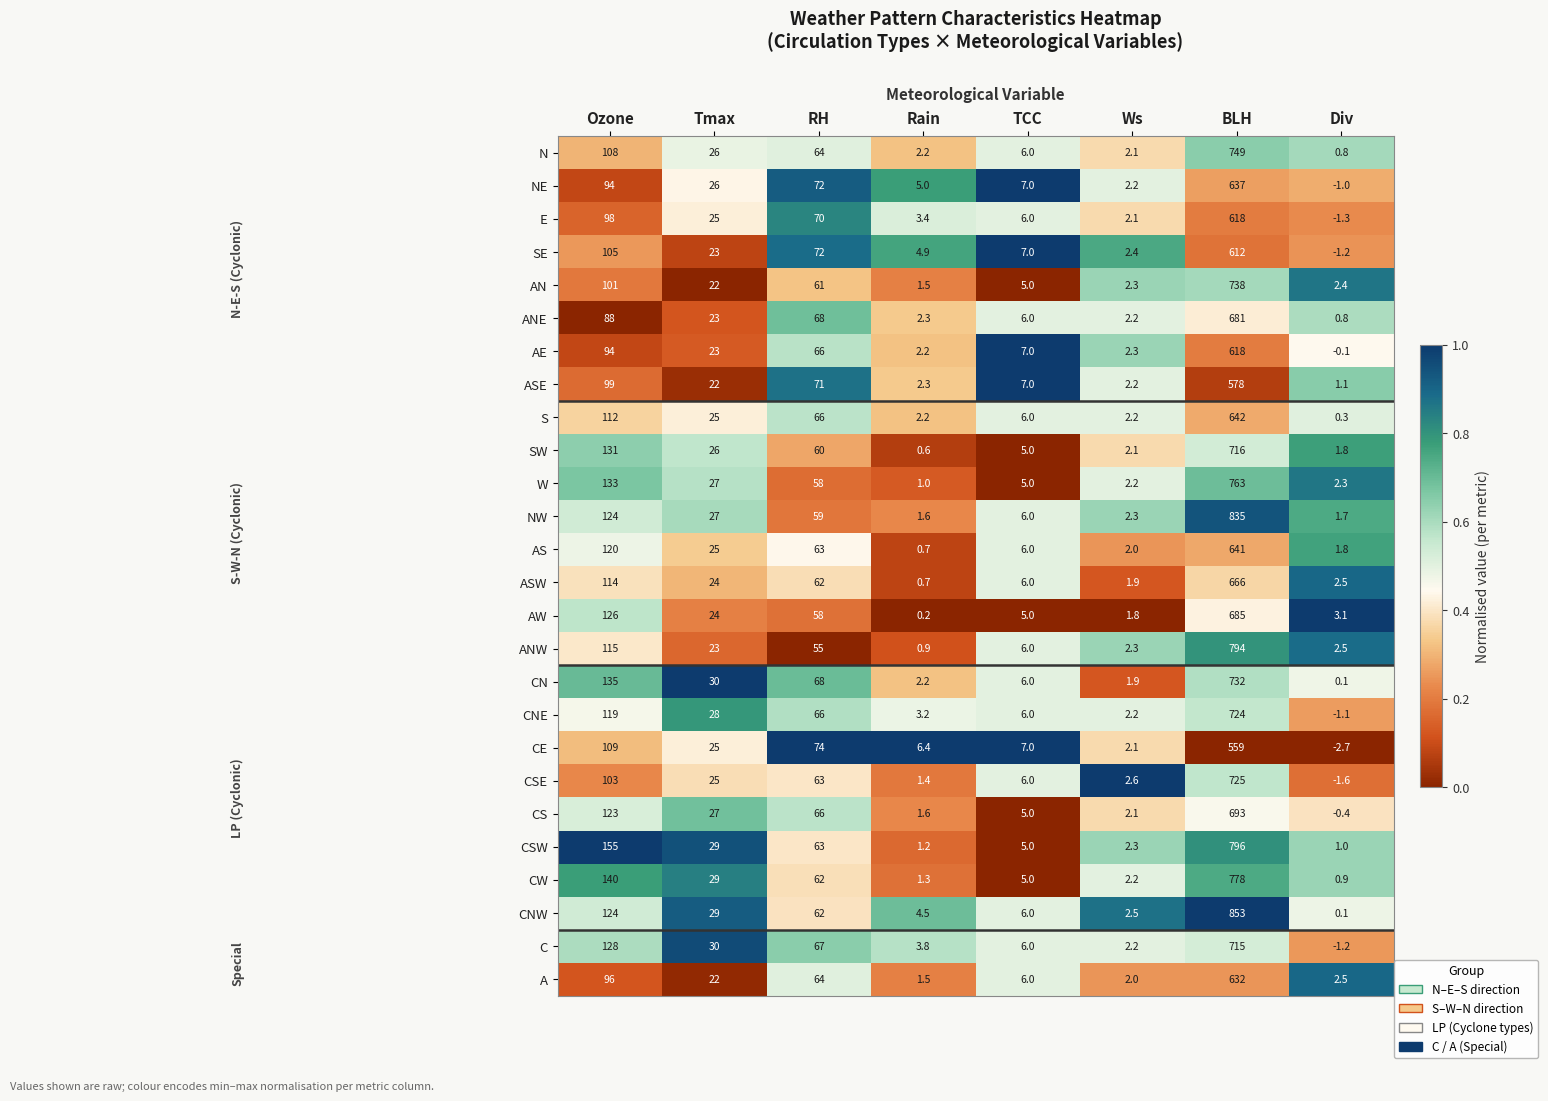

List the labels in order of W value, smallest first.

Rain, Ws, Div, TCC, Tmax, RH, Ozone, BLH